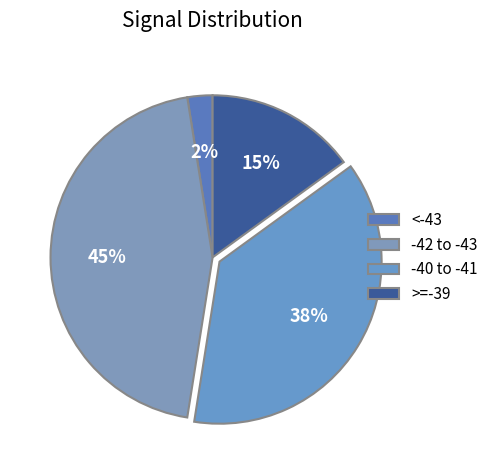

To the nearest percent, what is the average slice percentage?

25%